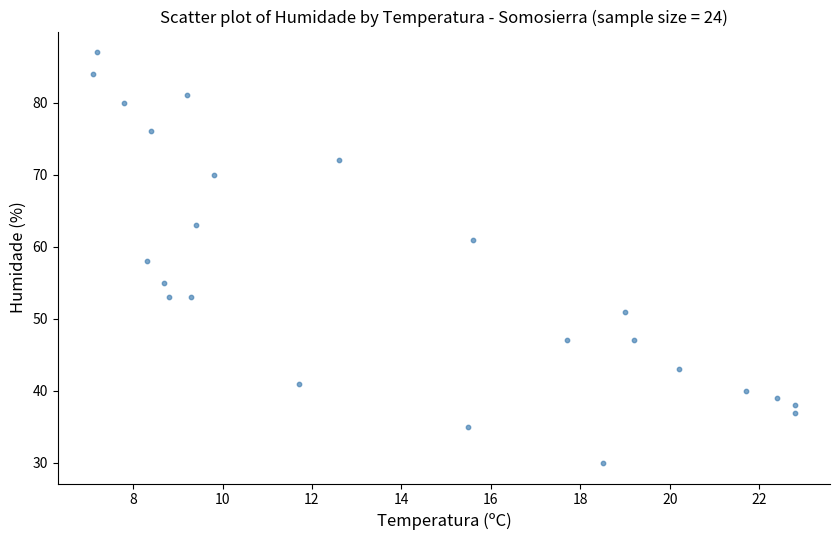

What is the range of Y values (max minus min)?

57